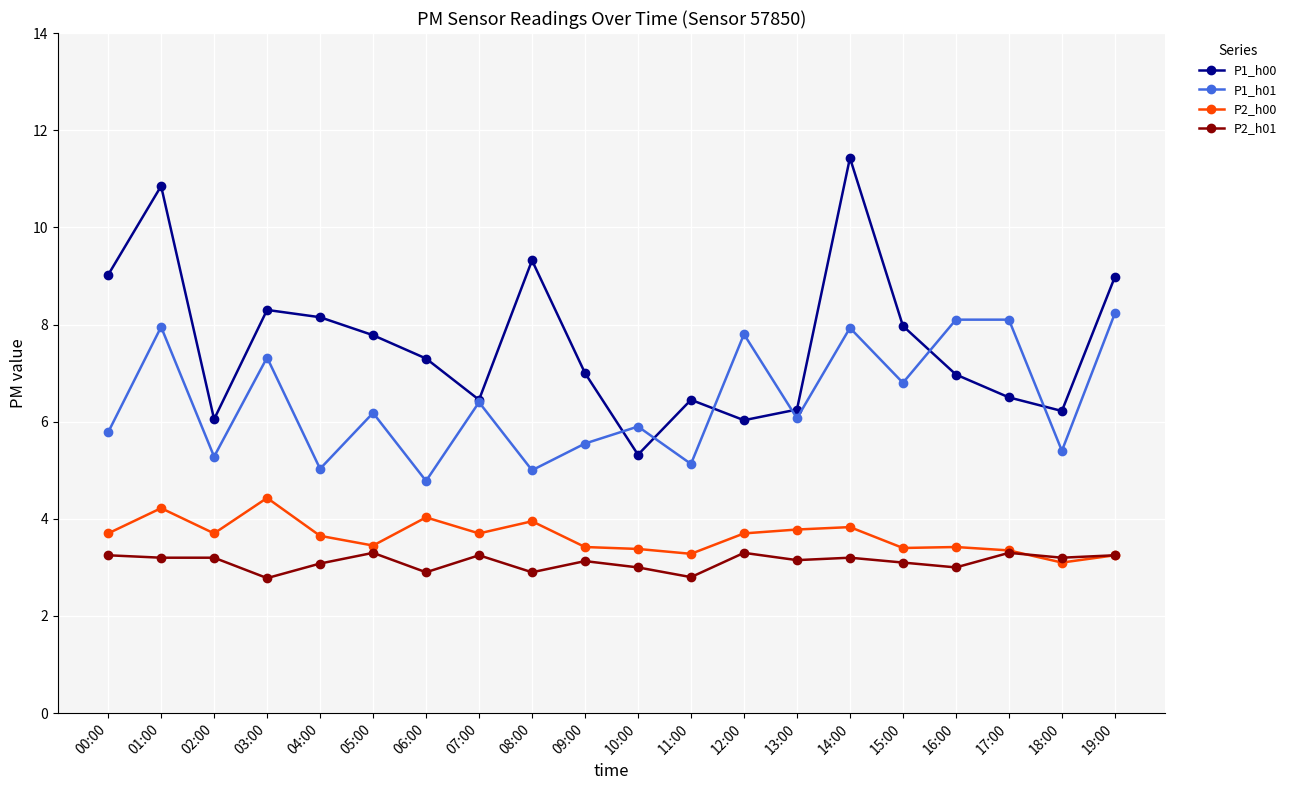

What is the label of the 14th point from the left?

13:00